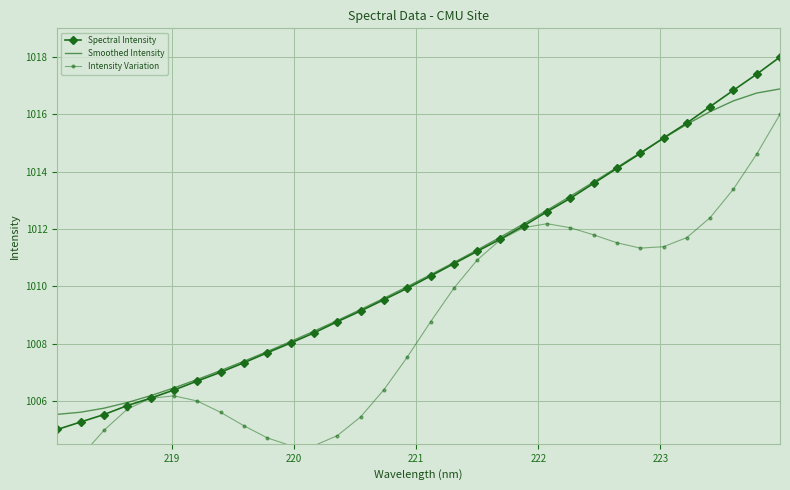

What is the highest value of the Spectral Intensity series?

1018.0